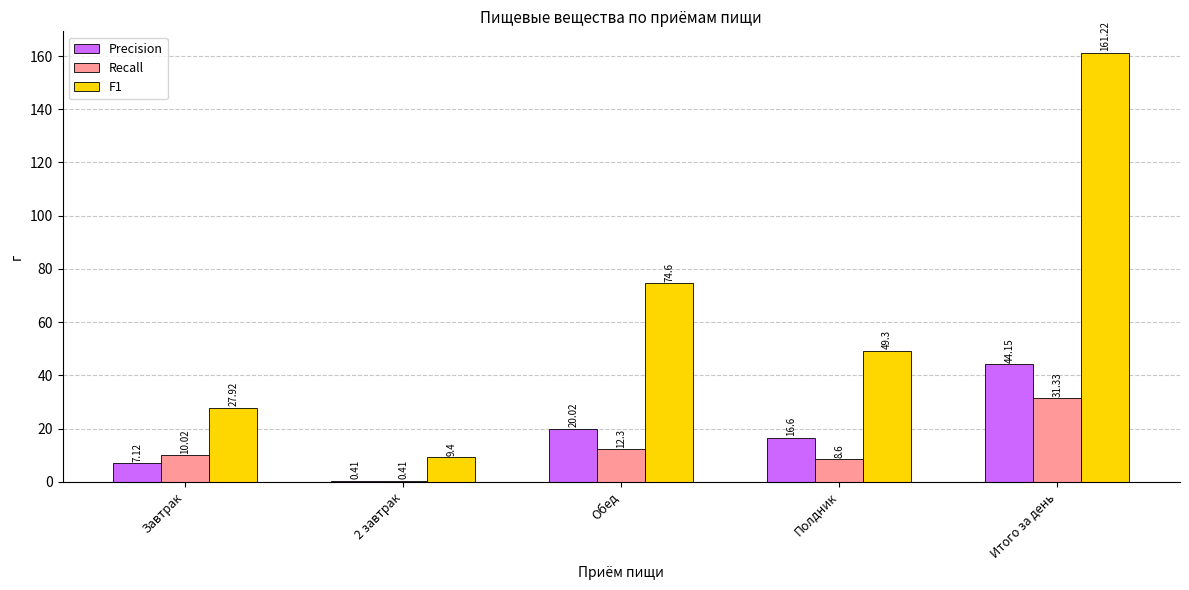

At which category is the sum across all series the highest?

Итого за день